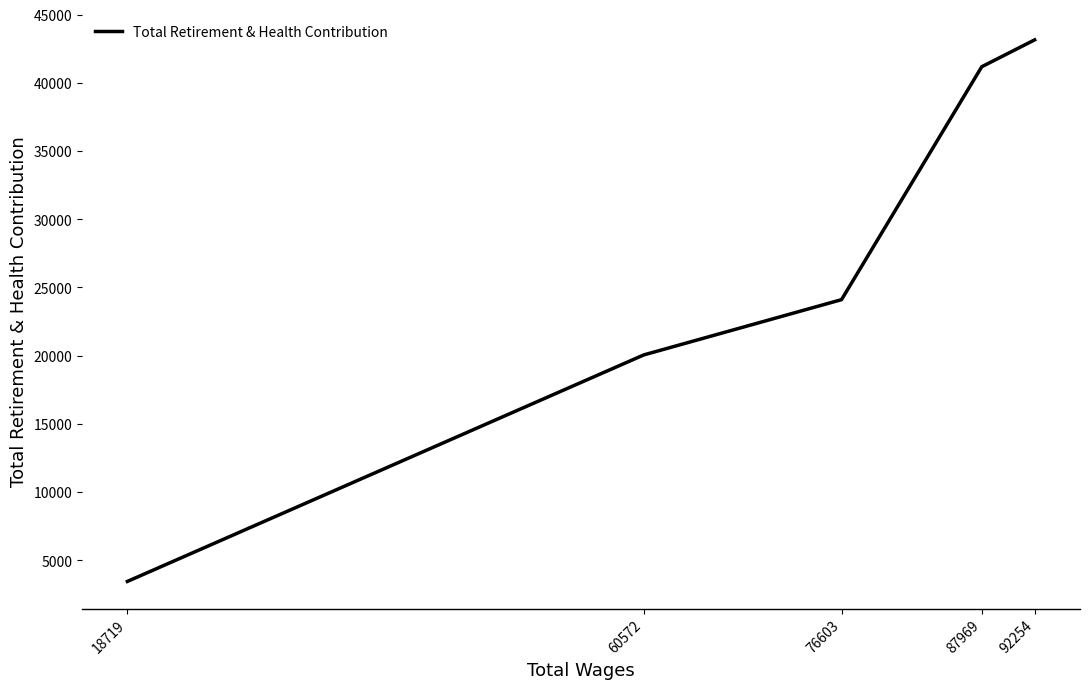

Reading right to left, extract all data points from this chart.

18719=3450	60572=20056	76603=24108	87969=41185	92254=43153